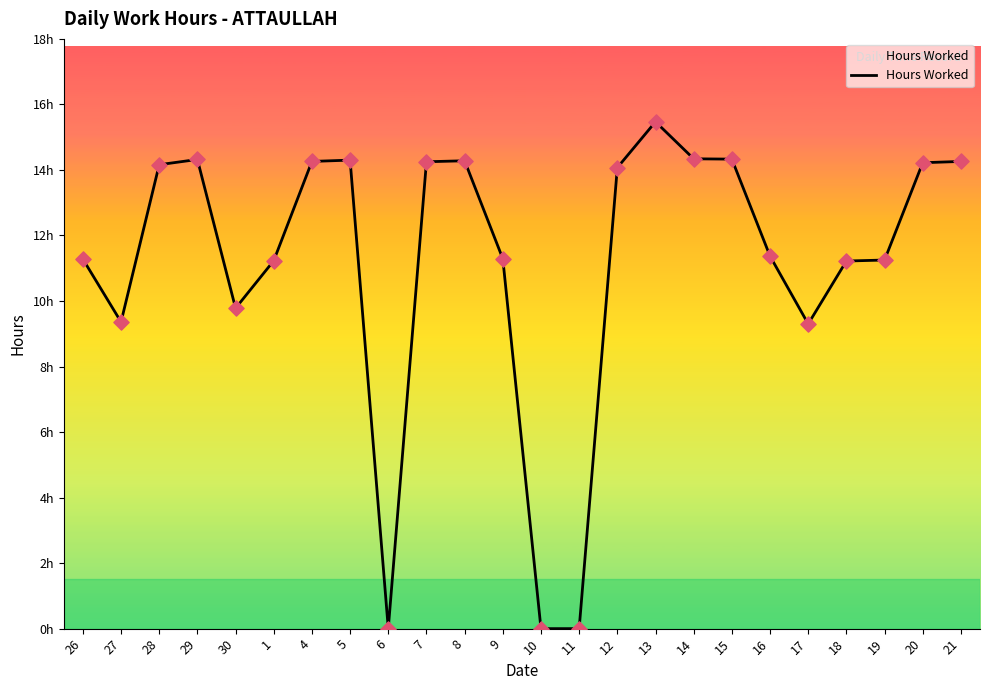

Between 27 and 14, which is larger?

14